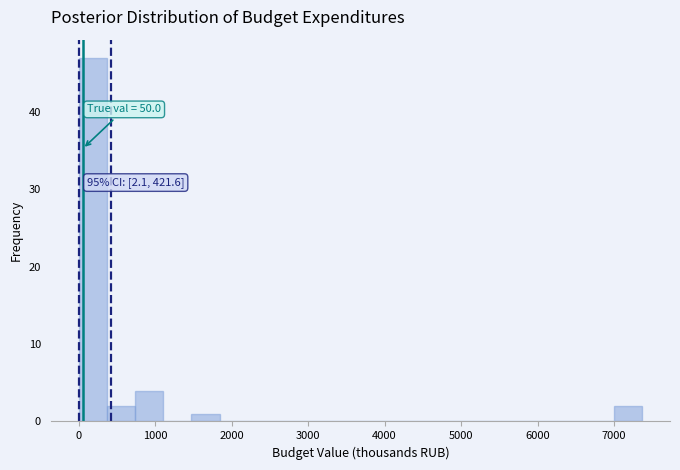

Around what value on the x-axis is the tallest bar? Give the approximate position of its centre, as read against the axis.

200